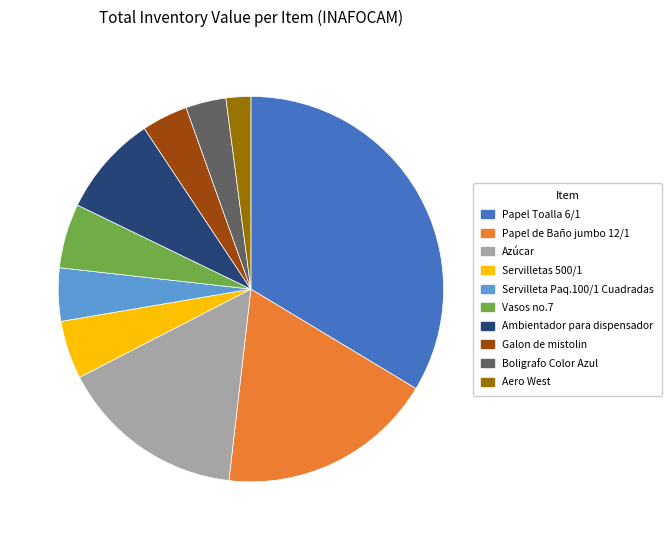

Combined, do Papel de Baño jumbo 12/1 and Boligrafo Color Azul account for over 50%?

No